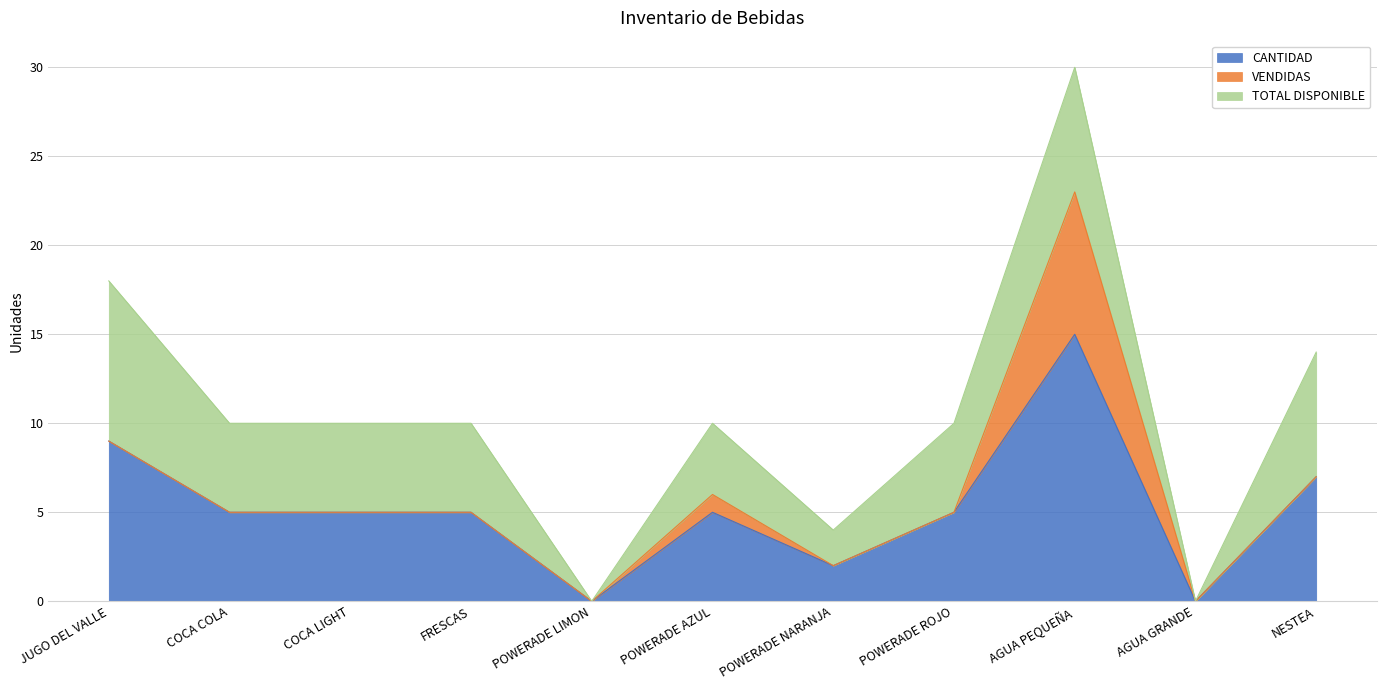

How many TOTAL DISPONIBLE values are between 2 and 7?

8